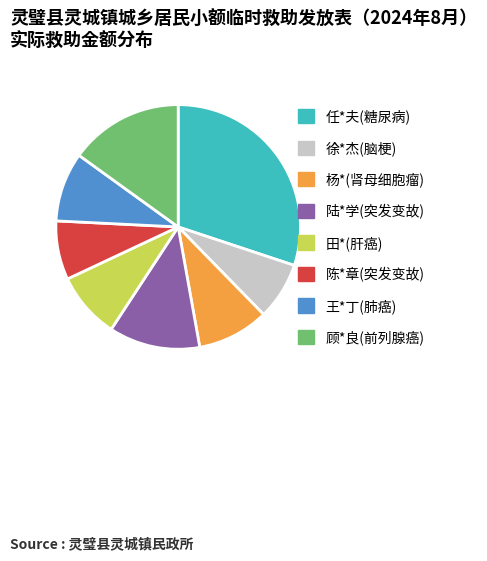

What is the largest slice in the pie chart?

任*夫(糖尿病)